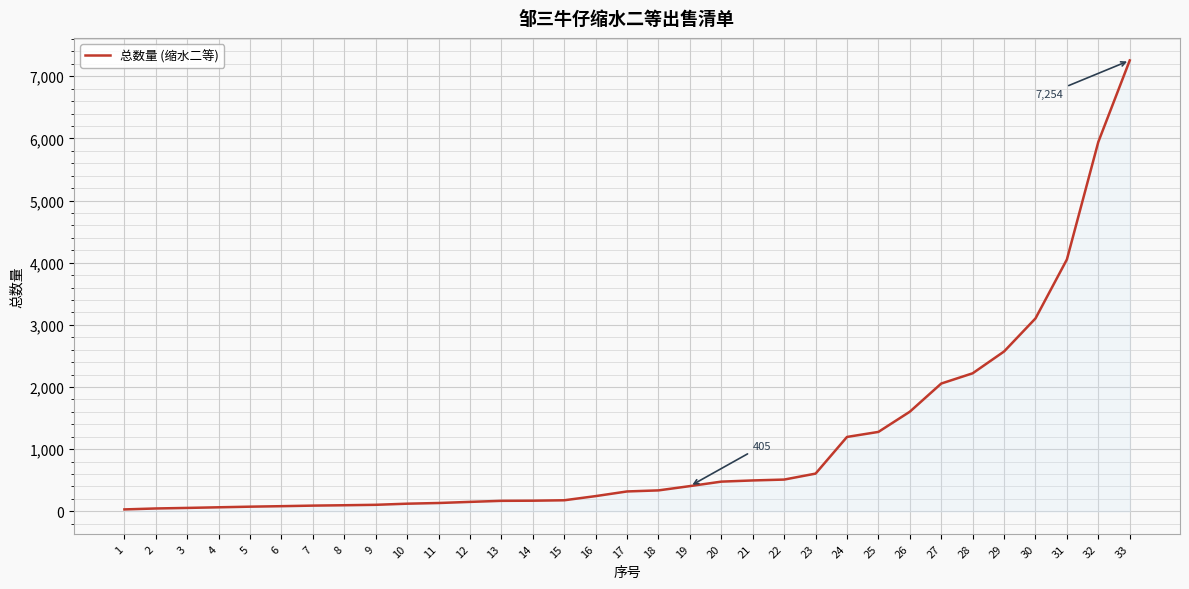

What is the maximum value shown in the chart?

7254